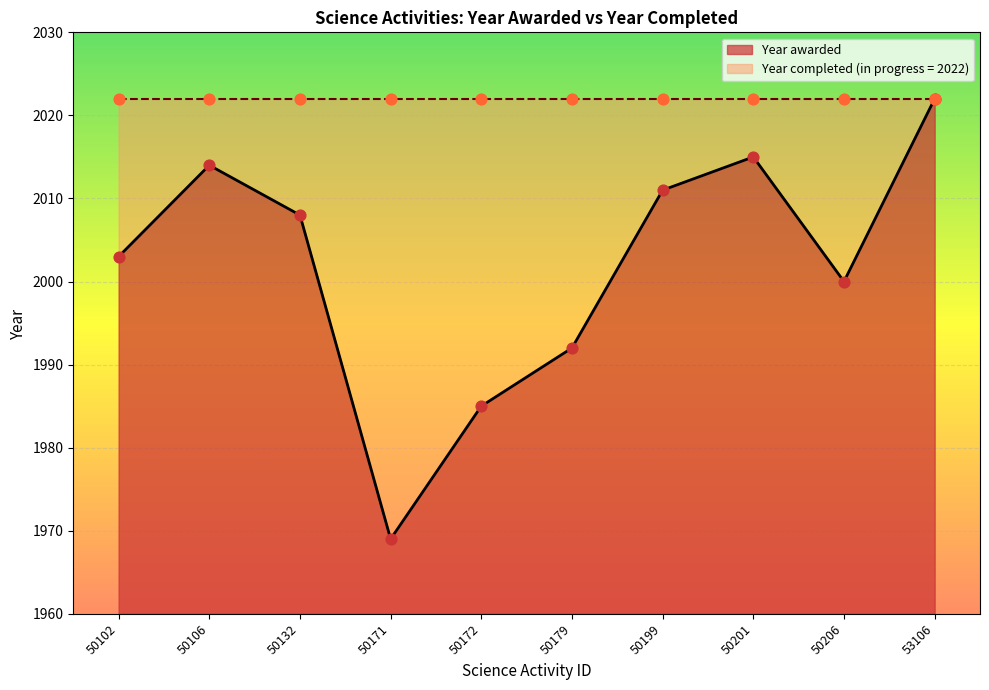

Which has a higher value, 50171 or 50201?

50201